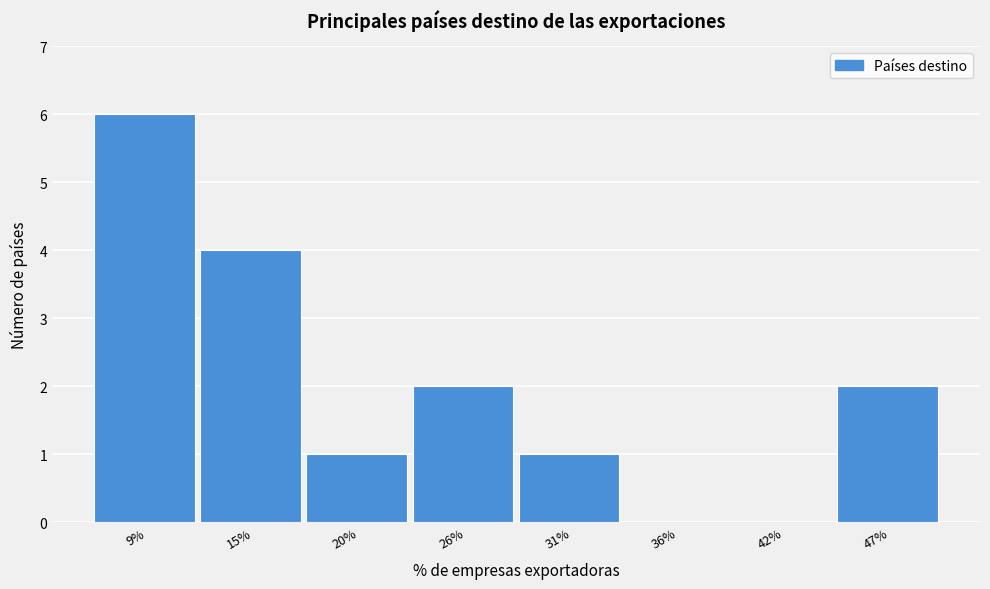

Reading left to right, transcribe all the data shown in this chart.

9%=6	15%=4	20%=1	26%=2	31%=1	36%=0	42%=0	47%=2